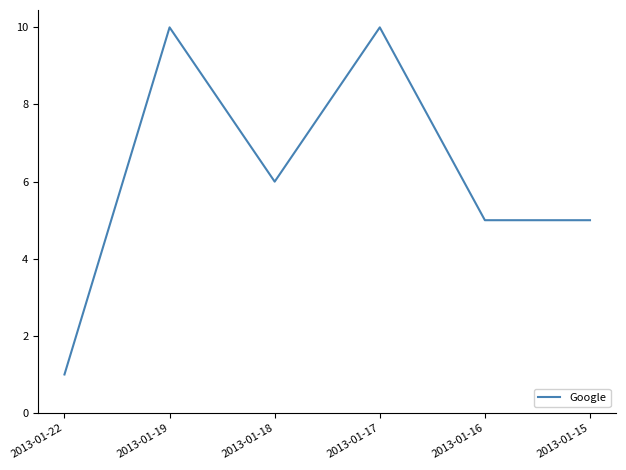

Where is the first local maximum?

2013-01-19